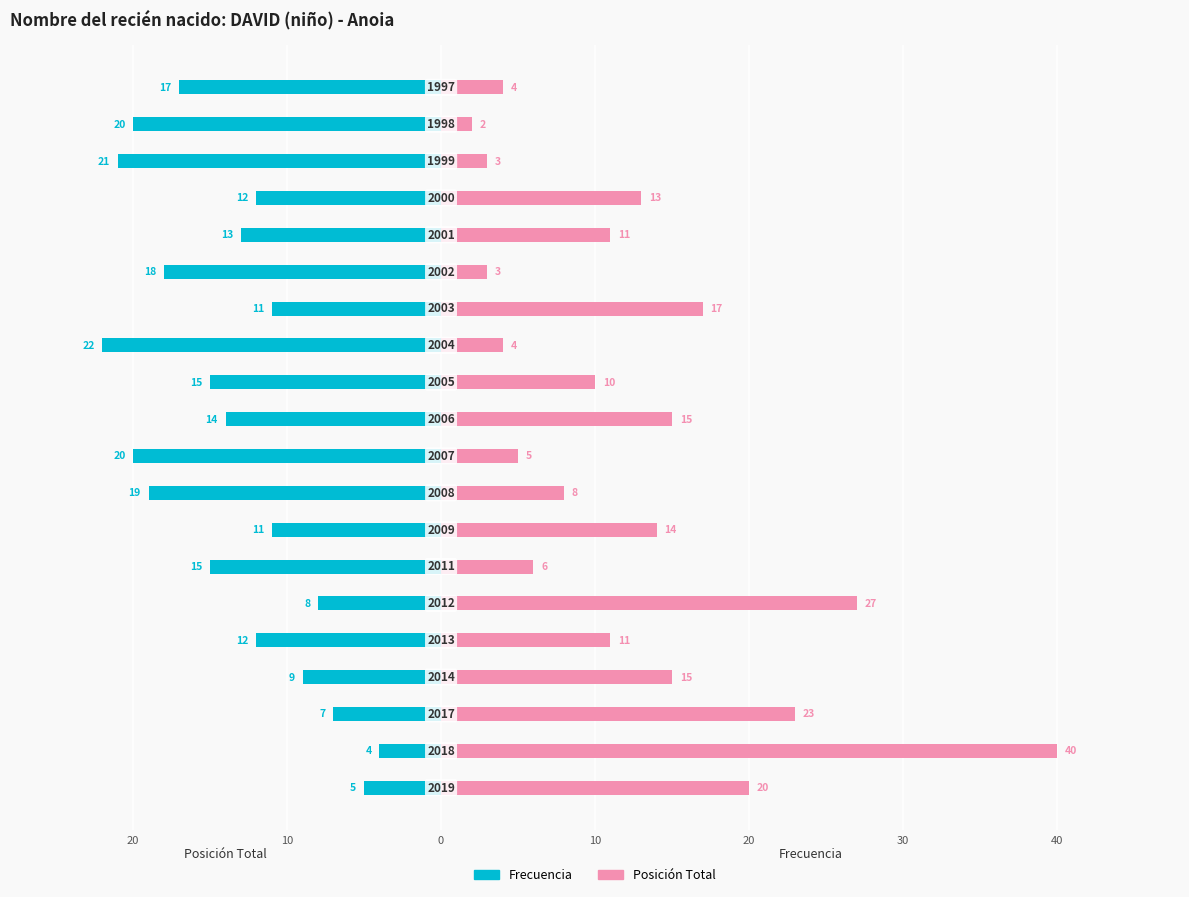

Is the value of Frecuencia at 16 greater than the value of Posición Total at 10?

No